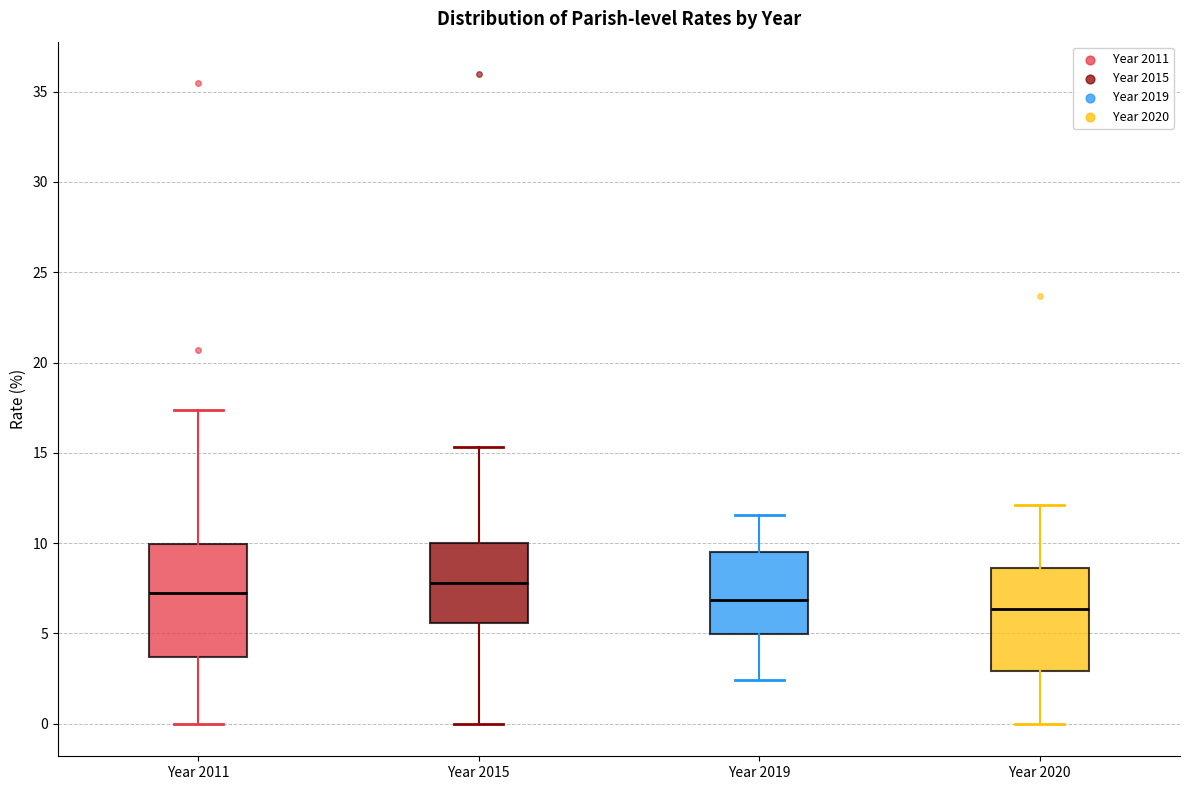

Reading left to right, transcribe this box plot: for each box, give where its median line is, the range the box spans, and where its two whiskers end, as read against the y-axis. The values are not printed on the chart, so give them approximately, as read against the axis.

Year 2011: median 7.0, box 3.5 to 10.0, whiskers 0.0 to 17.5
Year 2015: median 8.0, box 5.5 to 10.0, whiskers 0.0 to 15.5
Year 2019: median 7.0, box 5.0 to 9.5, whiskers 2.5 to 11.5
Year 2020: median 6.5, box 3.0 to 8.5, whiskers 0.0 to 12.0